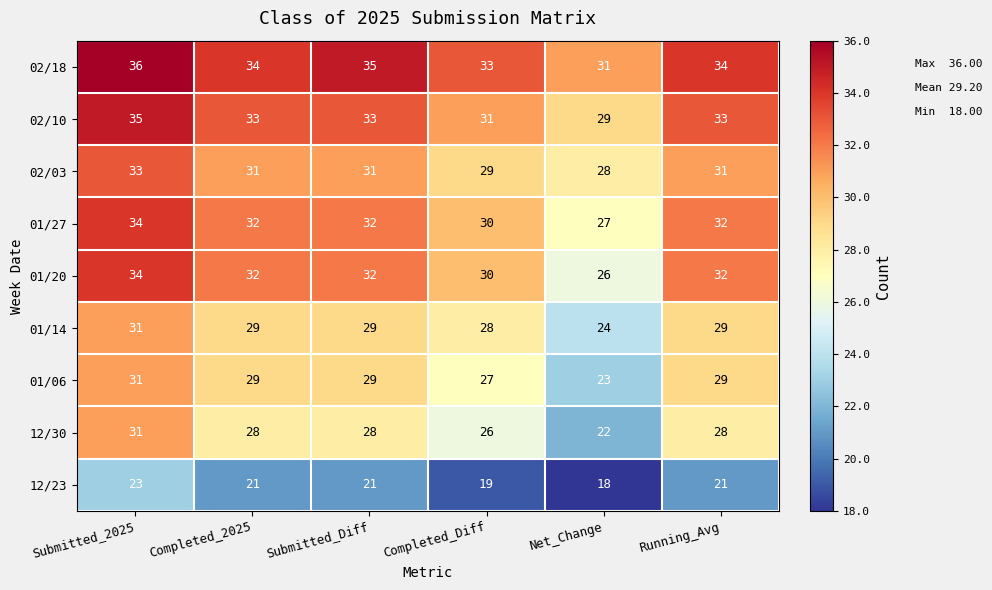

What is the average value of the 12/30 series?

27